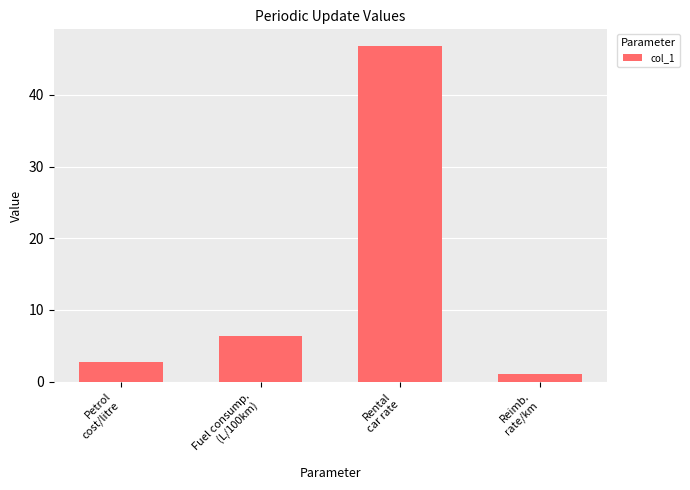

What is the change in value from Rental
car rate to Reimb.
rate/km?

-45.8